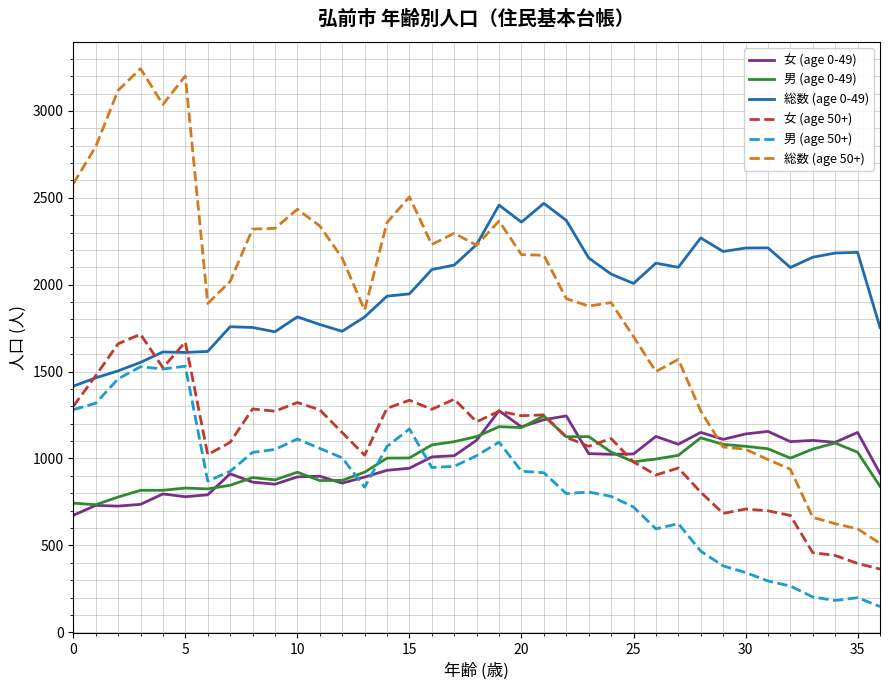

Which series ends up on top after the final intersection of 総数 (age 50+) and 女 (age 0-49)?

女 (age 0-49)